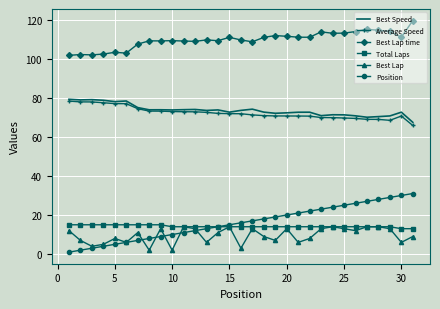

In Best Speed, how many points are lower than both neighbors (excluding endpoints)?

9